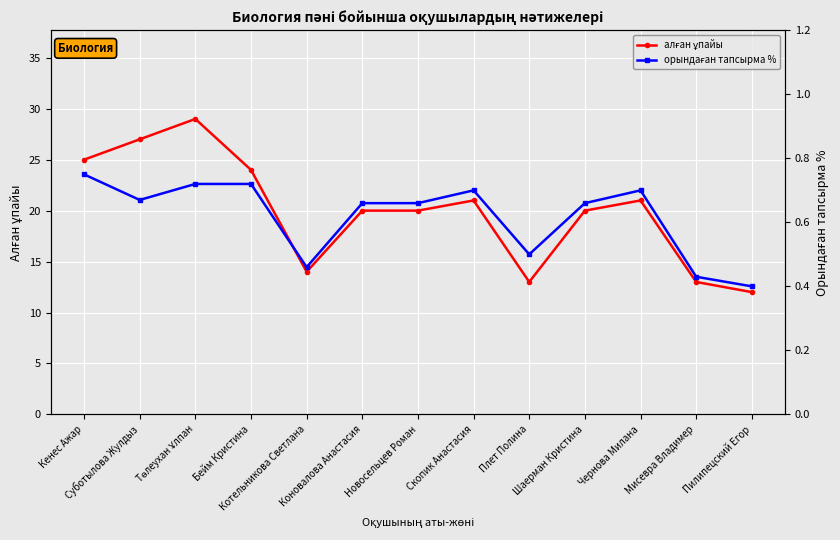

What are all the series names shown in the legend?

алған ұпайы, орындаған тапсырма %